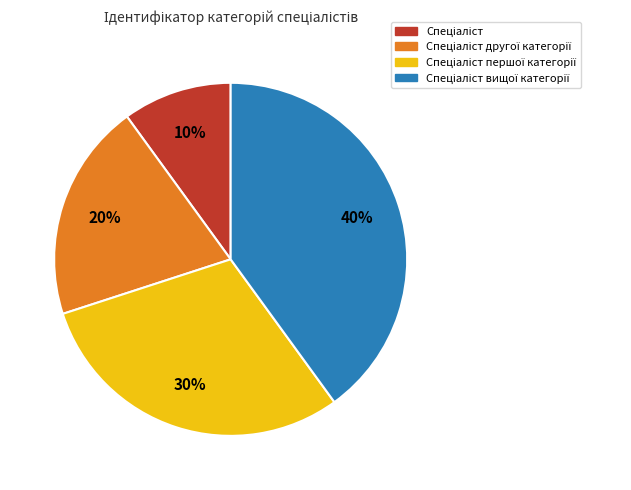

Is there any slice that represents more than half of the pie?

No